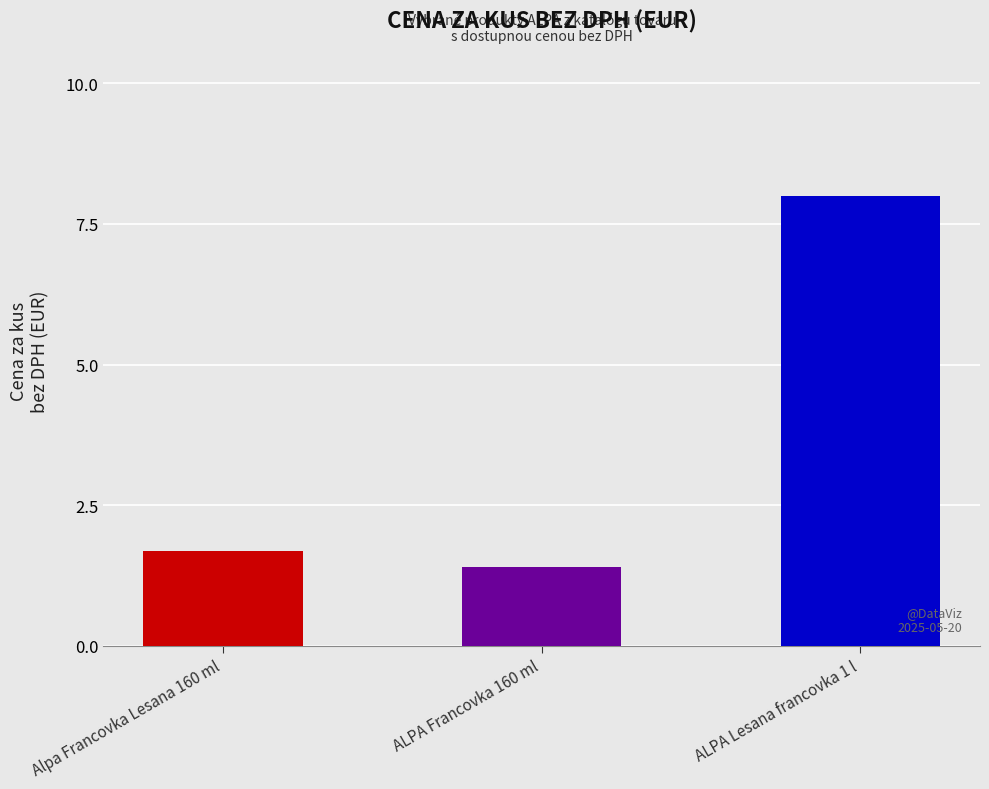

What is the change in value from ALPA Francovka 160 ml to ALPA Lesana francovka 1 l?

+6.6